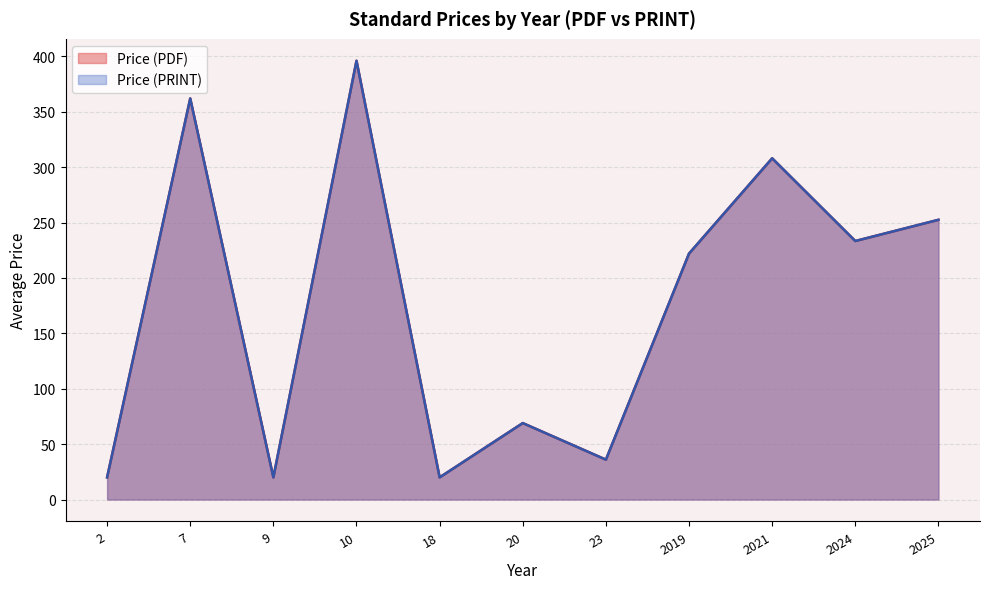

Does the chart display data point markers on the line(s)?

No